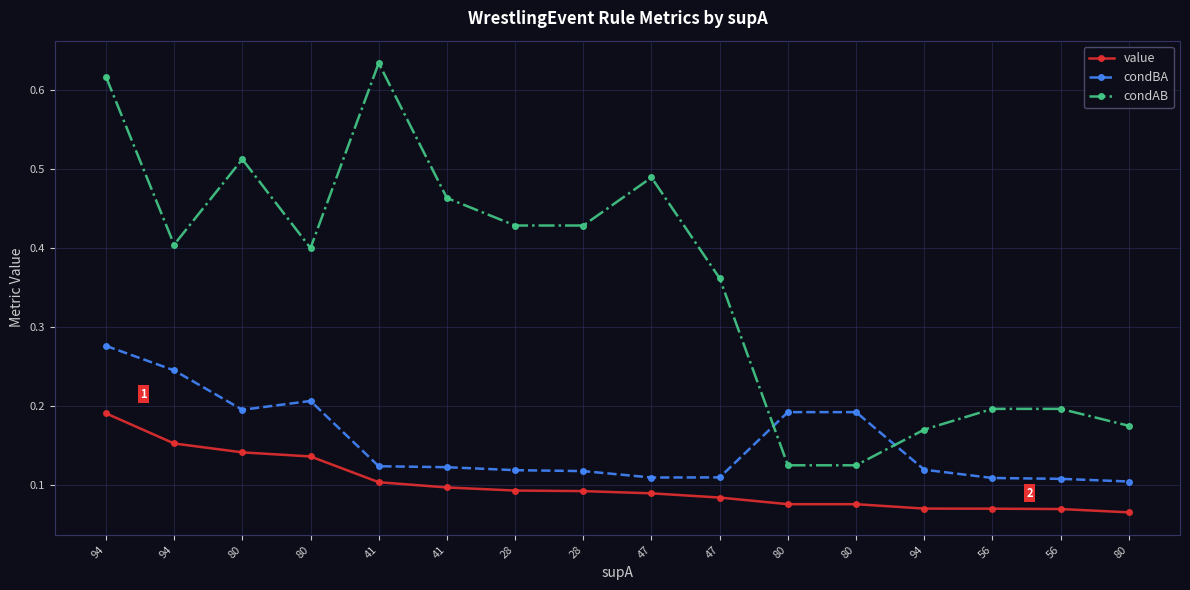

Count the condBA values in the range 0 to 1.

16